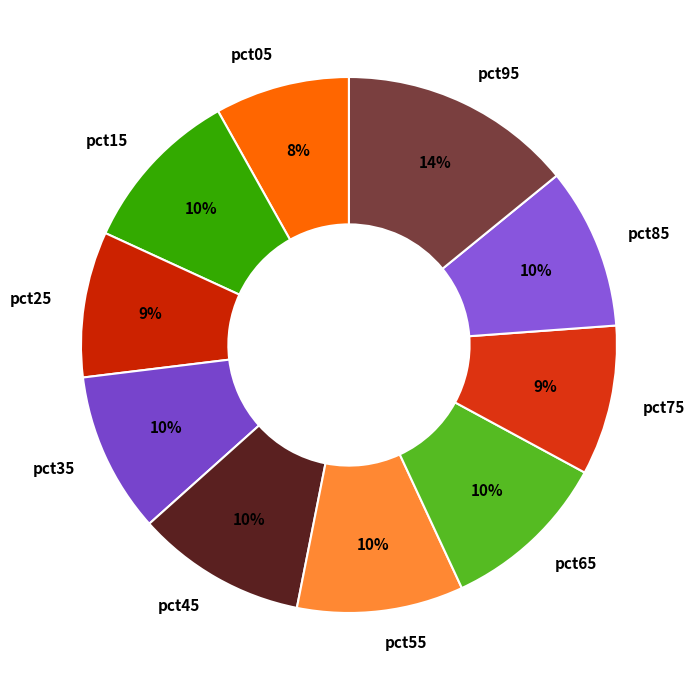

Is pct55 the majority of the pie?

No